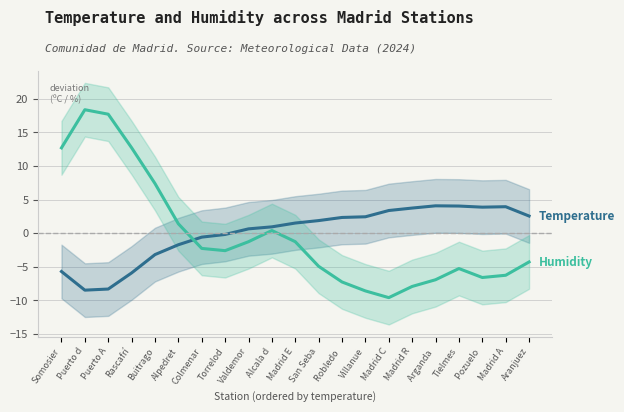

What is the label of the 5th point from the left?

Buitrago